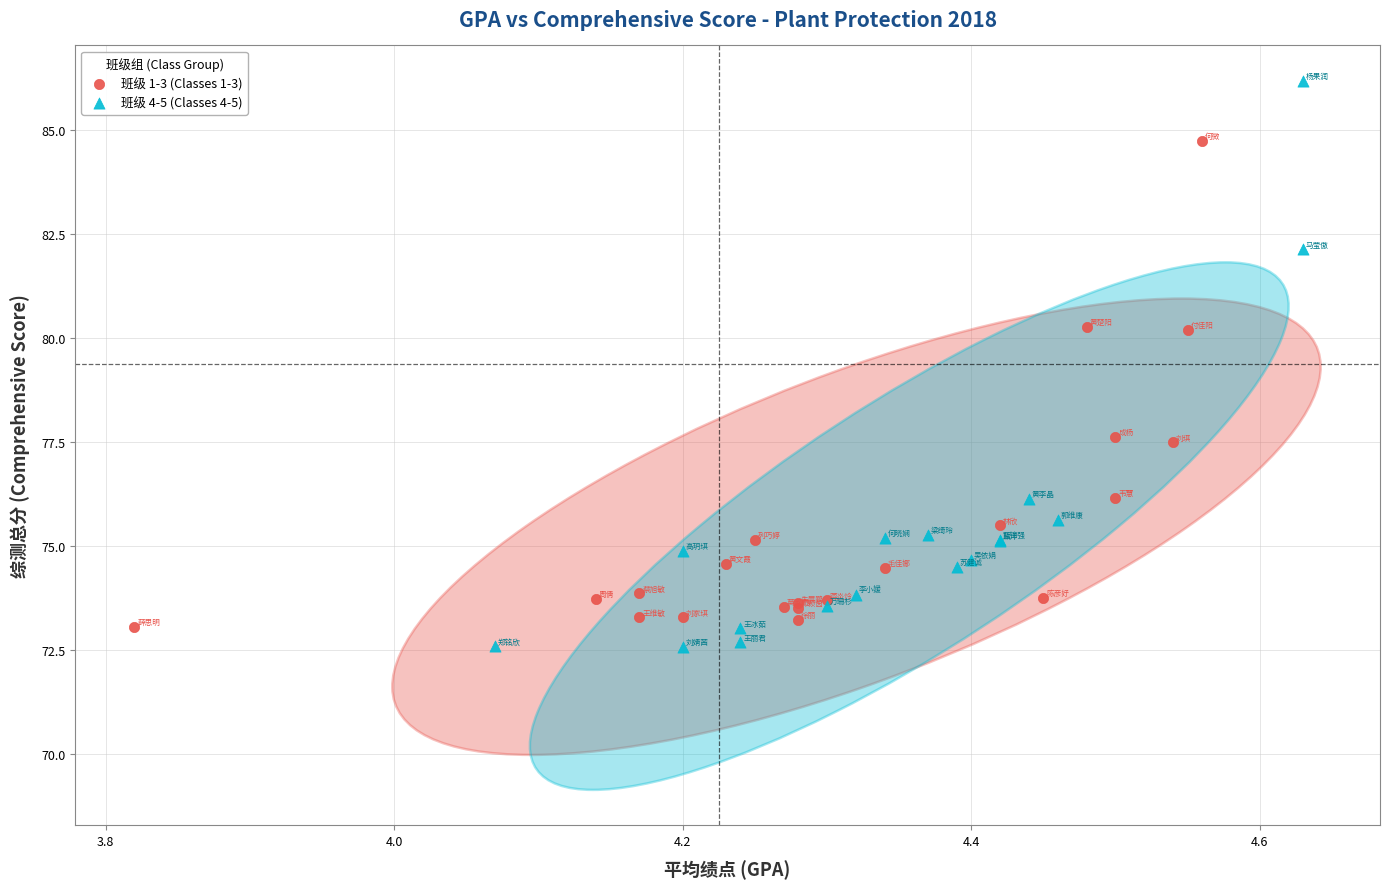

What are all the series names shown in the legend?

班级 1-3 (Classes 1-3), 班级 4-5 (Classes 4-5)